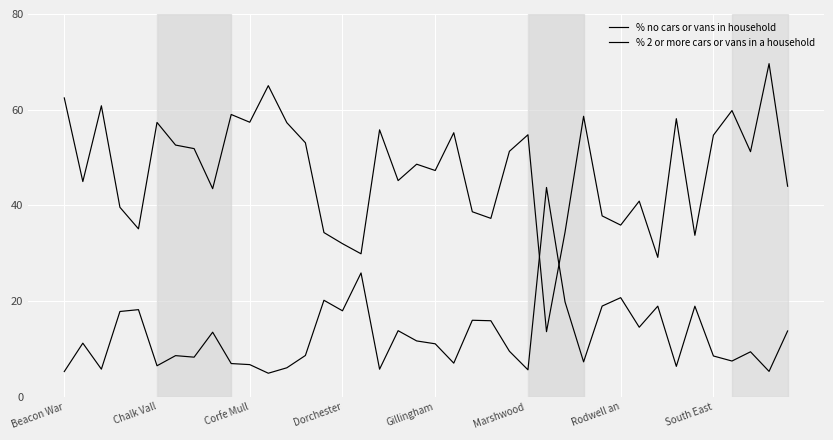

Does the chart display data point markers on the line(s)?

No